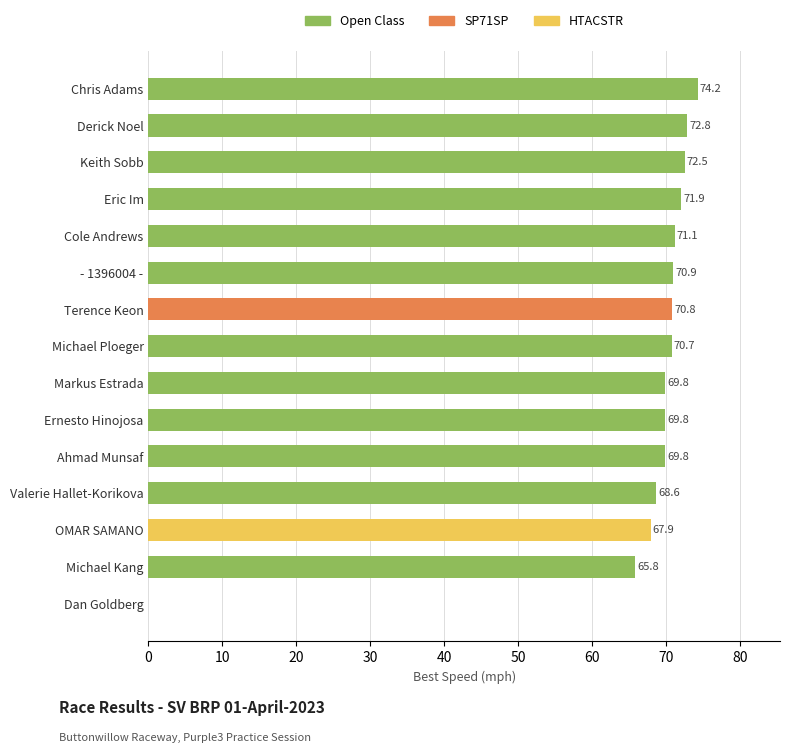

At which label is the value closest to 37?

Michael Kang